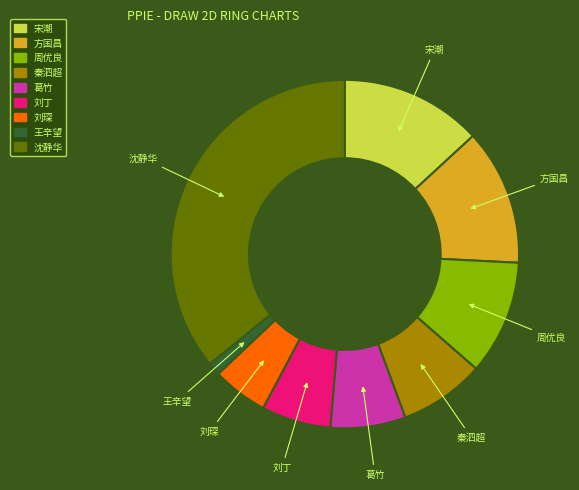

Between 沈静华 and 周优良, which is larger?

沈静华